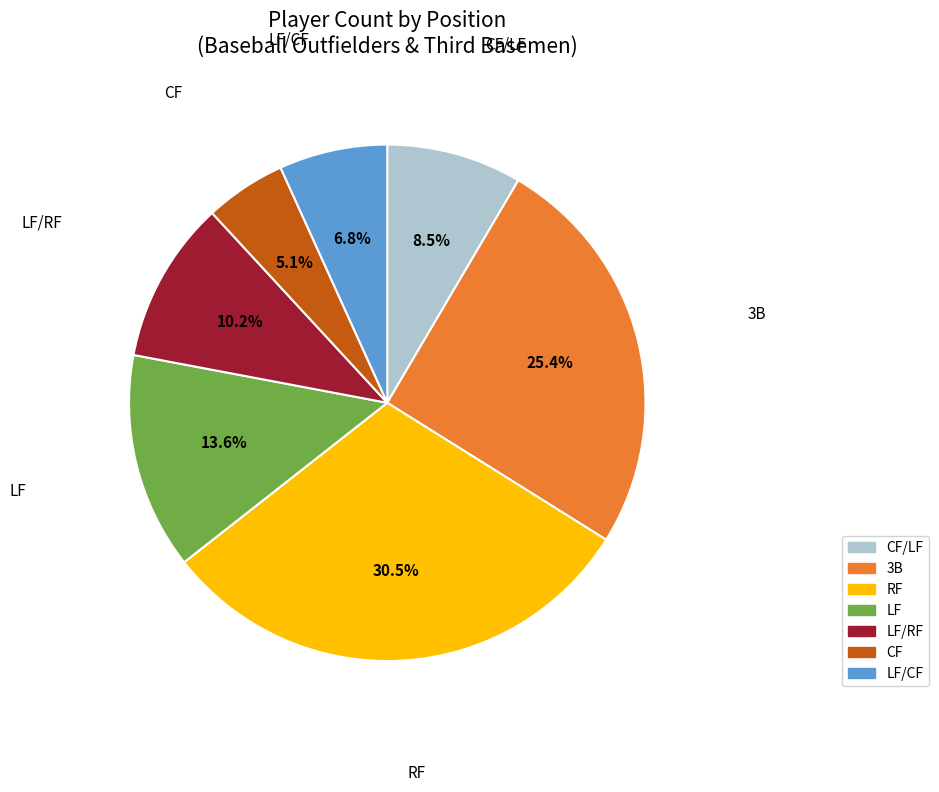

What percentage is the LF slice, to the nearest percent?

14%